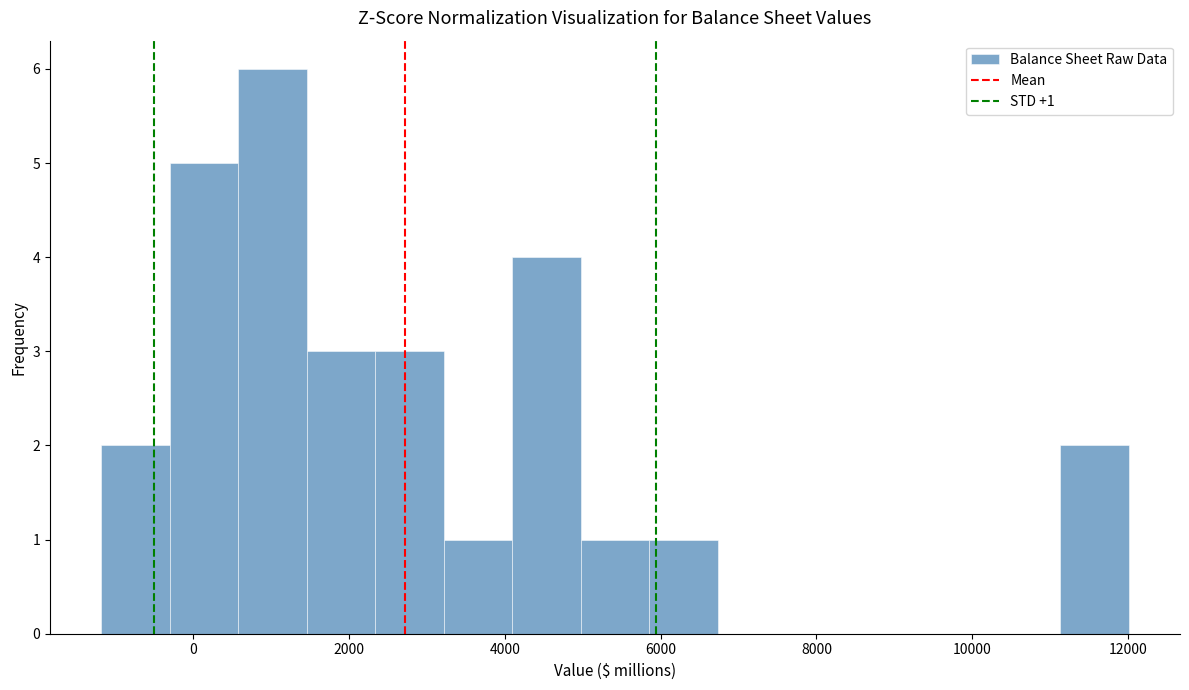

Which range on the x-axis has the tallest bar?

600 to 1400